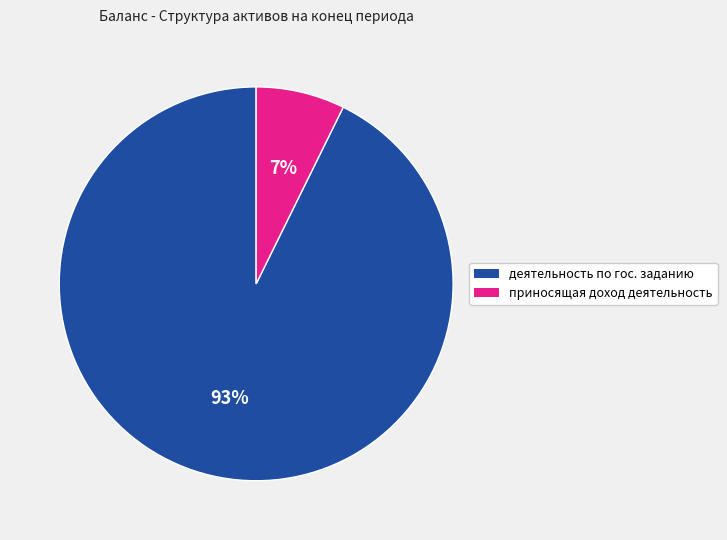

Does any single category account for the majority?

Yes